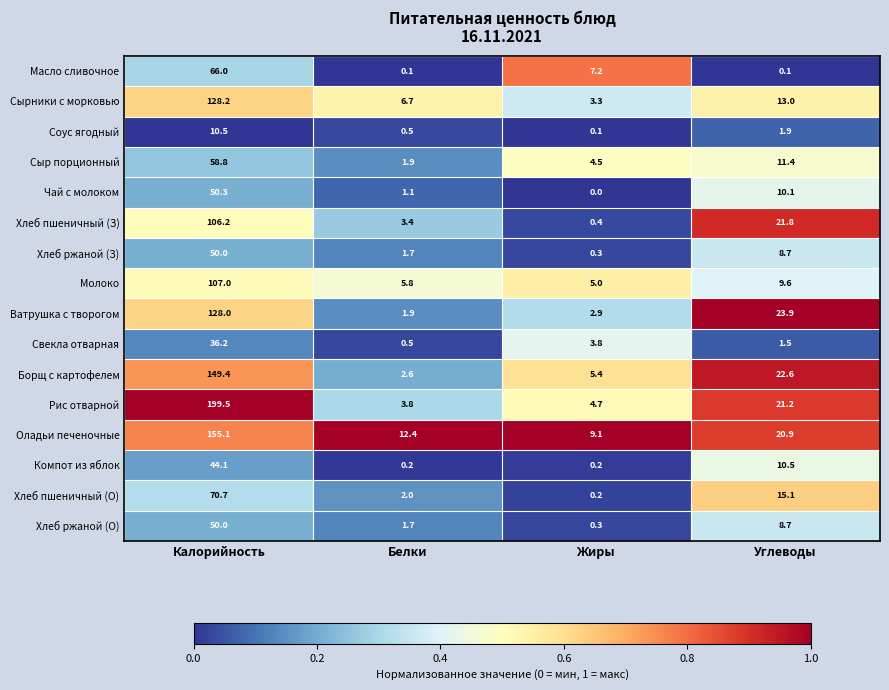

Rank the categories by Хлеб пшеничный (О) value from highest to lowest.

Калорийность, Углеводы, Белки, Жиры